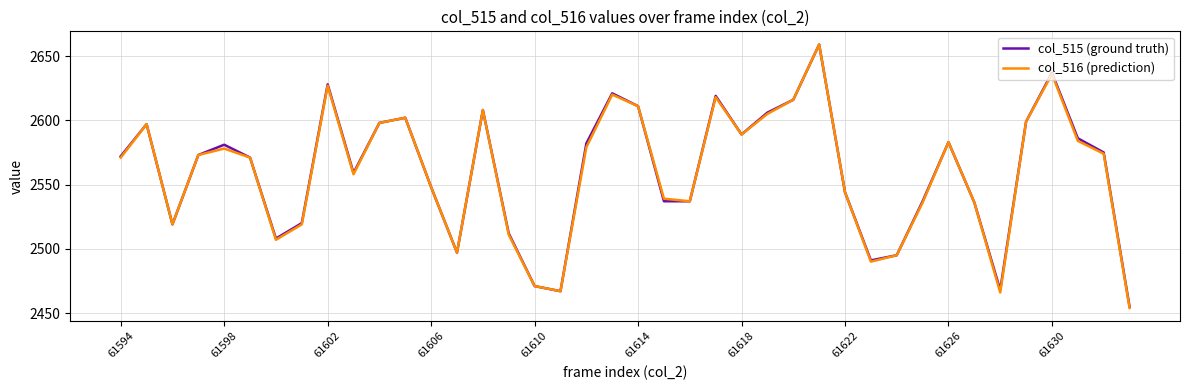

What is the lowest value of the col_515 (ground truth) series?

2455